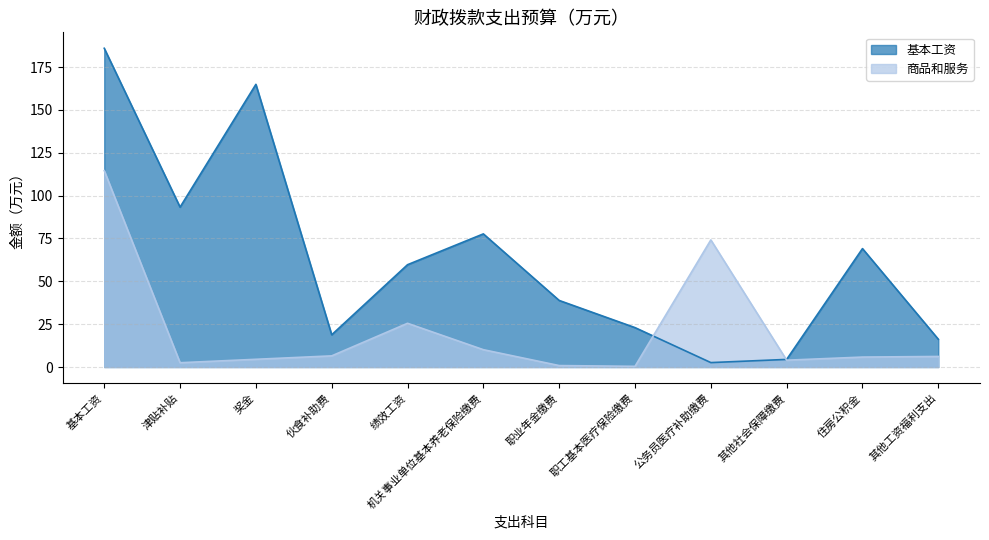

What is the difference between the maximum and minimum values in the 商品和服务 series?

114.2